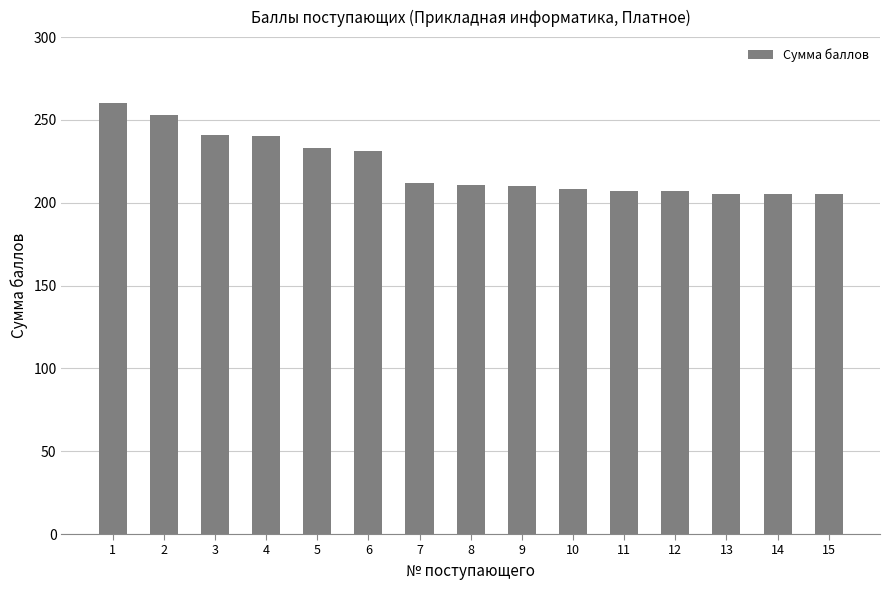

What is the change in value from 3 to 6?

-10